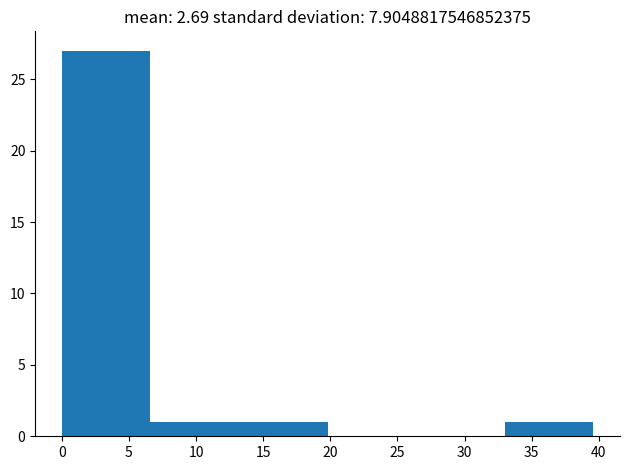

Reading left to right, list every bar in this chart as the range it spans on the x-axis followed by its height. Neither the bar edges nor the heights are printed on the chart, so give them approximately, as read against the axes.

0.0 to 6.6: 27
6.6 to 13.2: 1
13.2 to 19.8: 1
19.8 to 26.4: 0
26.4 to 33.0: 0
33.0 to 39.6: 1